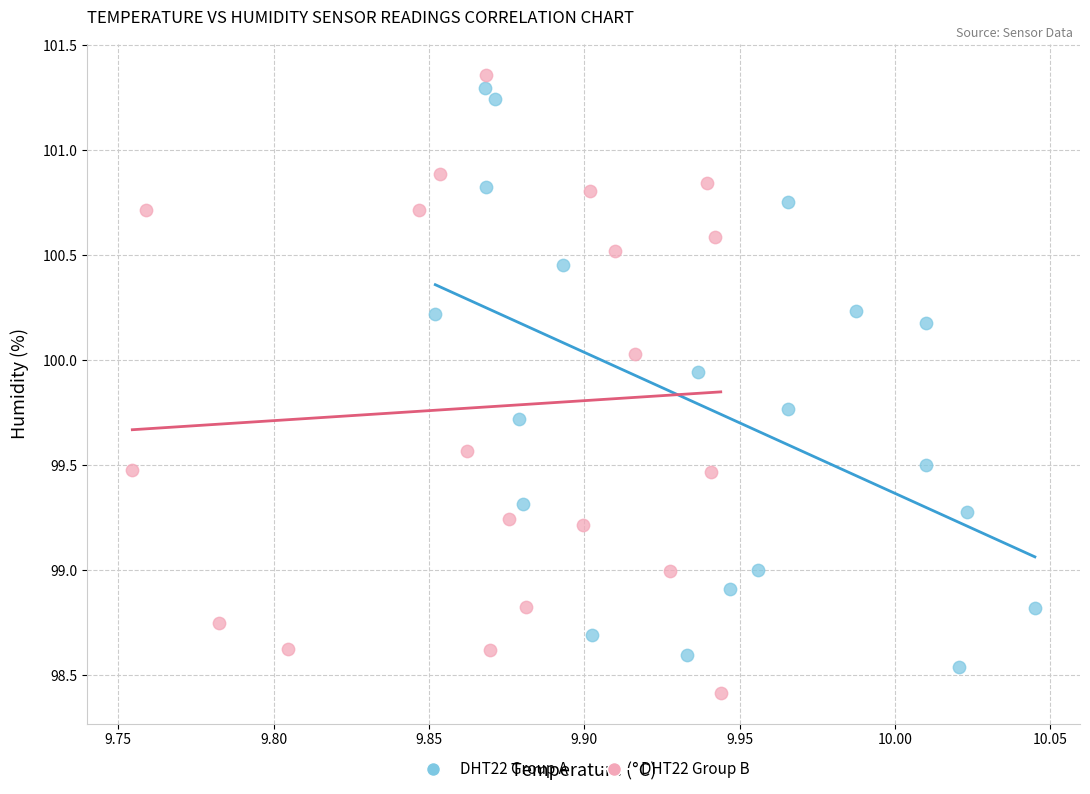

Which series has the largest Y range (max minus min)?

DHT22 Group B